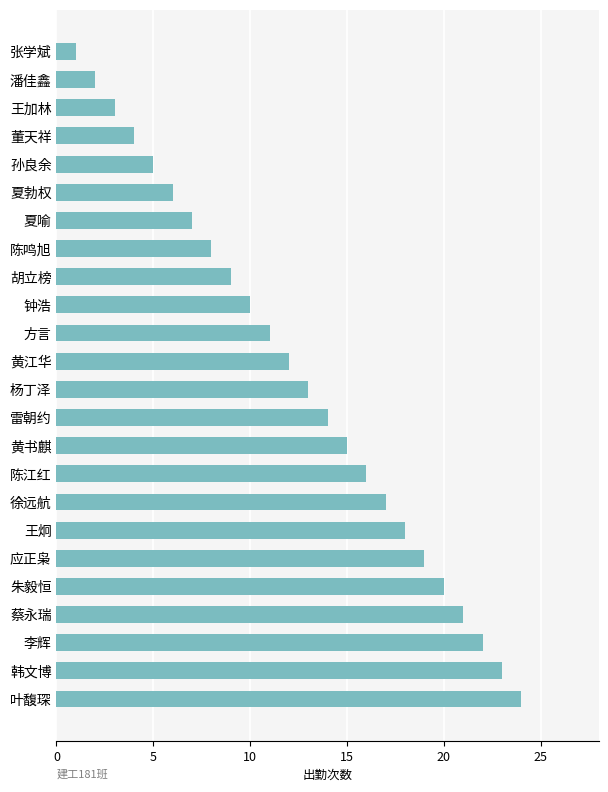

What is the change in value from 钟浩 to 夏喻?

-3